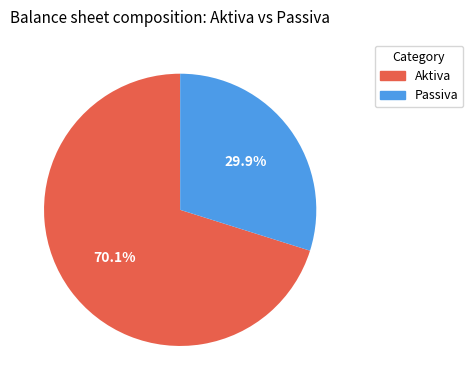

Which category accounts for the majority?

Aktiva